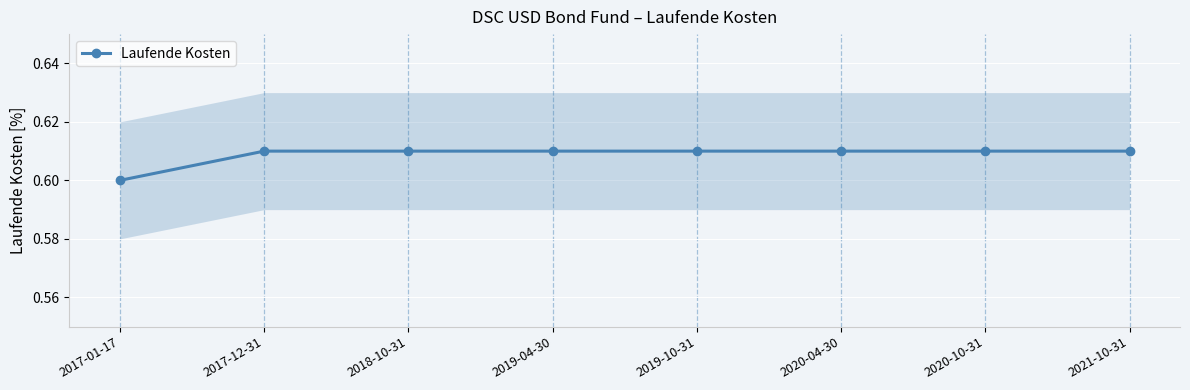

Reading left to right, transcribe all the data shown in this chart.

2017-01-17=0.6	2017-12-31=0.6	2018-10-31=0.6	2019-04-30=0.6	2019-10-31=0.6	2020-04-30=0.6	2020-10-31=0.6	2021-10-31=0.6